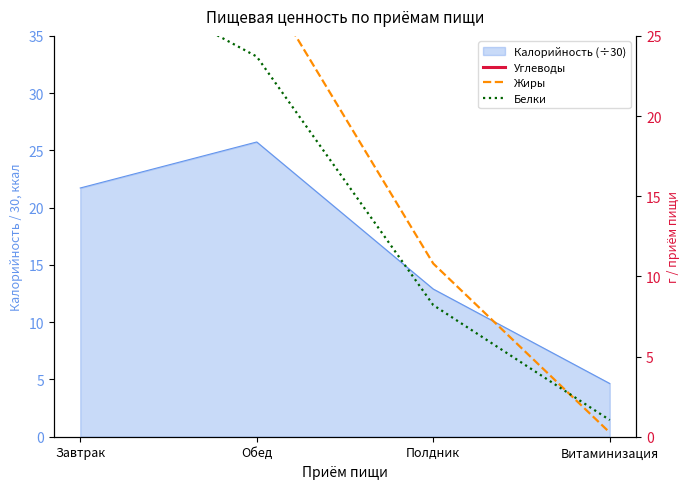

Is the value of Жиры at Полдник greater than the value of Углеводы at Витаминизация?

No